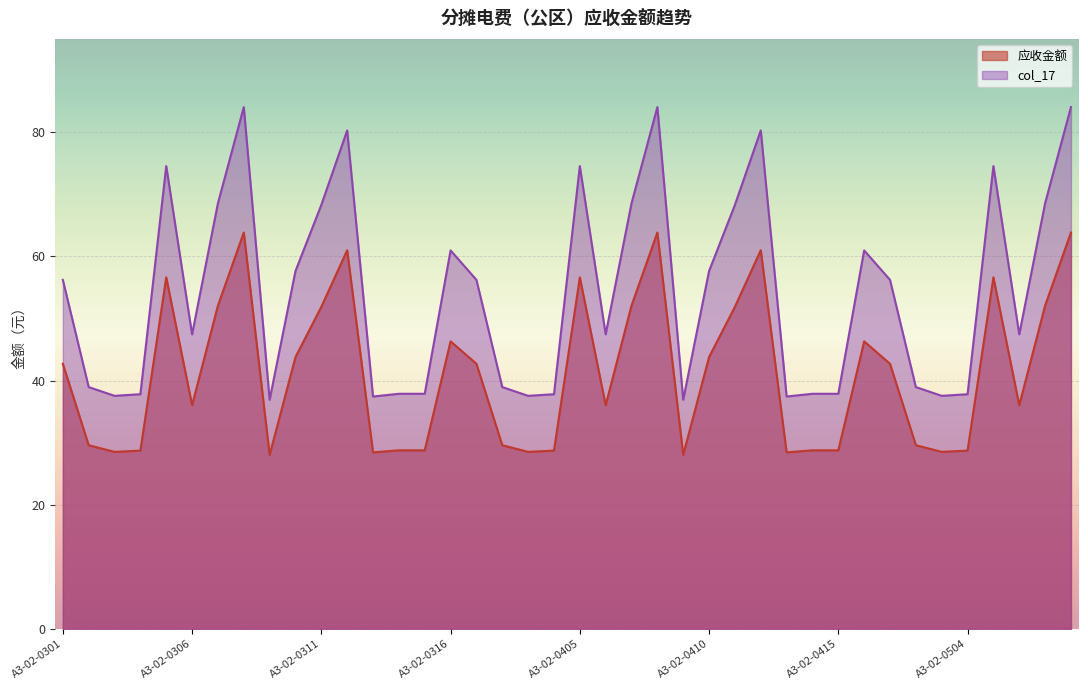

Between A3-02-0316 and A3-02-0409, which is larger?

A3-02-0316